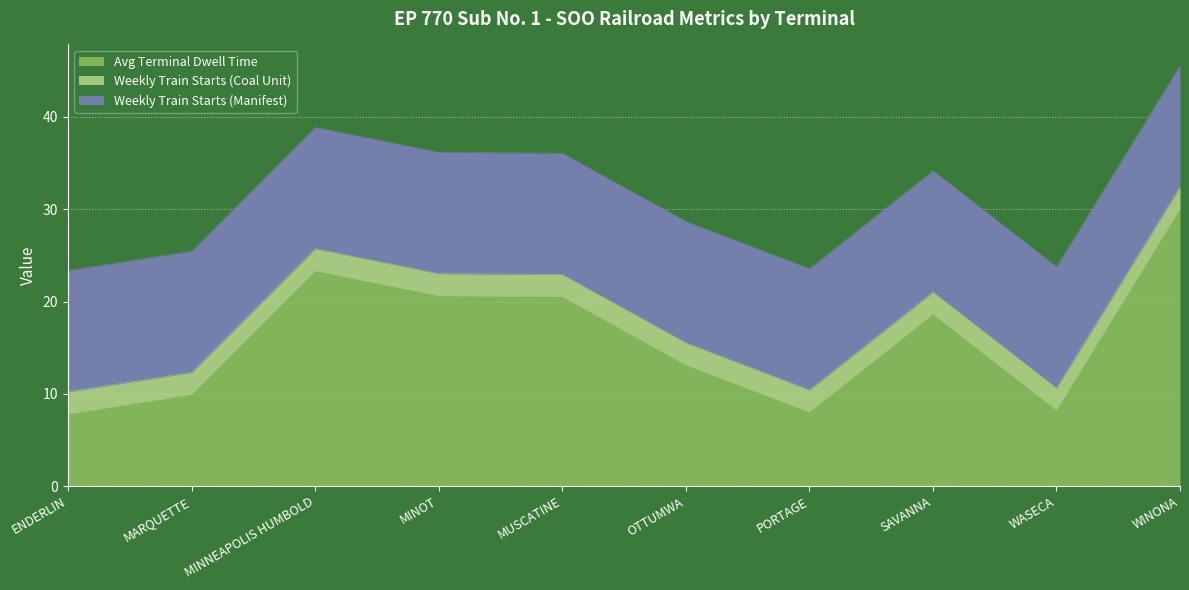

Is it true that Weekly Train Starts (Coal Unit) equals 4.0 at SAVANNA?

False